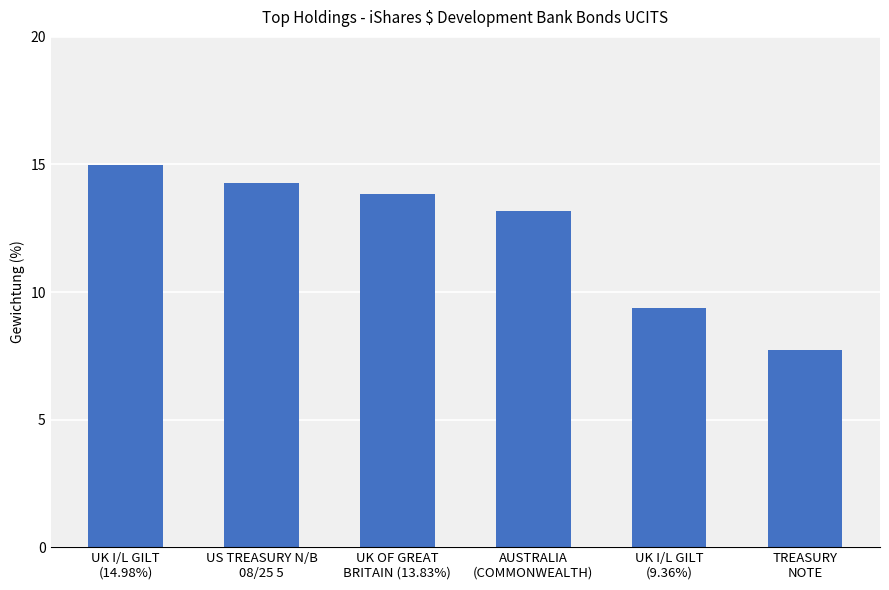

What is the smallest value displayed?

7.7